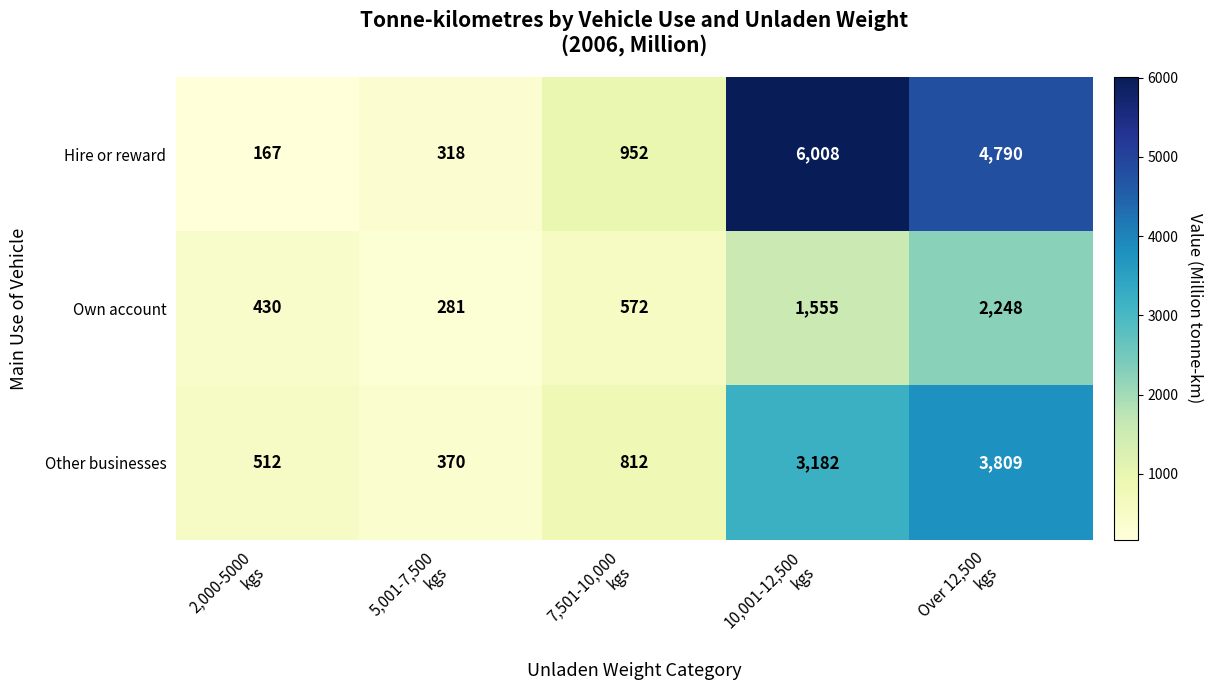

What is the total value across all series at 5,001-7,500
kgs?

969